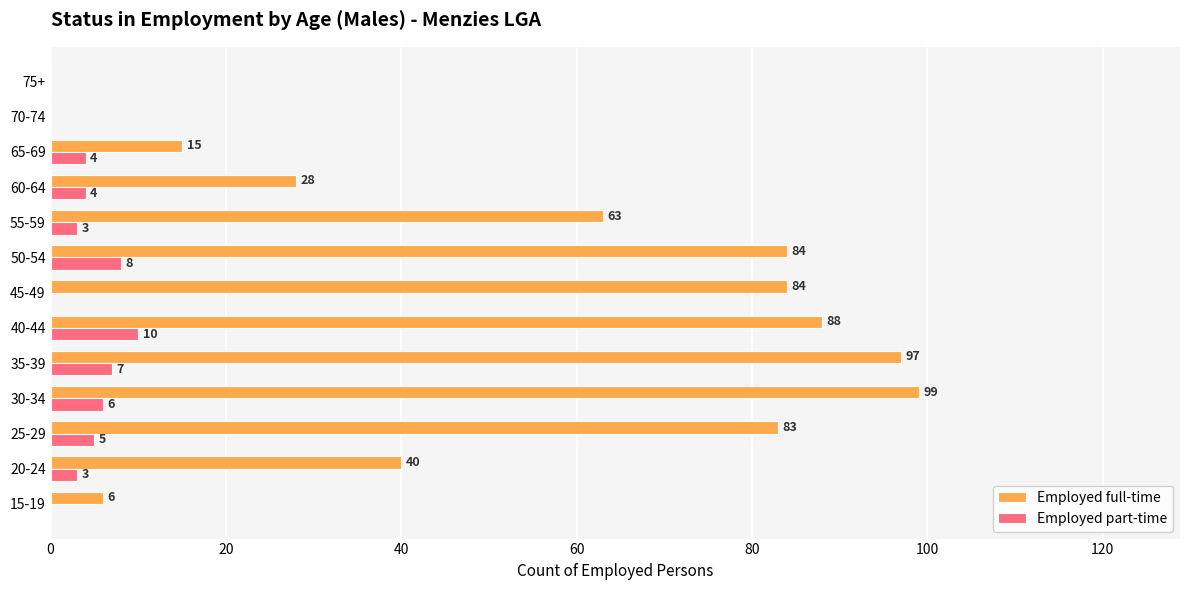

Which category has the highest value in the Employed full-time series?

30-34